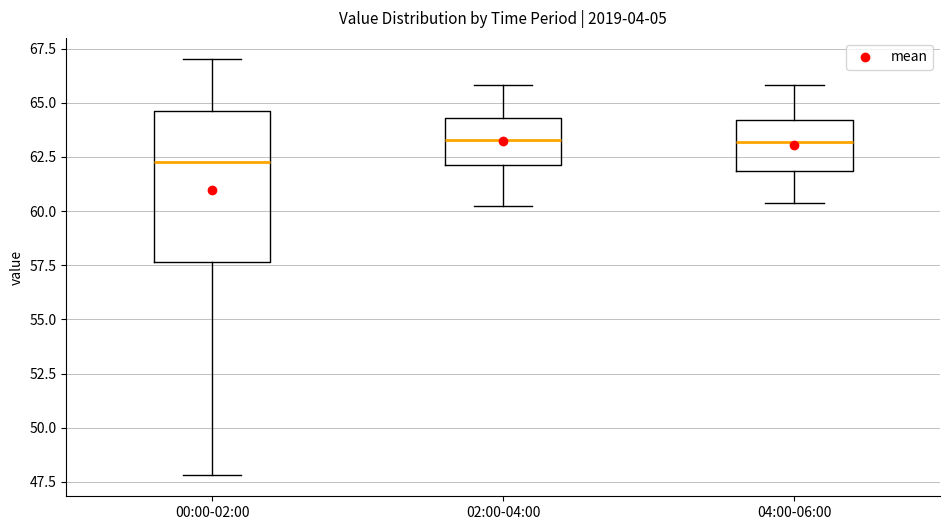

Reading left to right, transcribe this box plot: for each box, give where its median line is, the range the box spans, and where its two whiskers end, as read against the y-axis. The values are not printed on the chart, so give them approximately, as read against the axis.

00:00-02:00: median 62.5, box 57.5 to 64.5, whiskers 48.0 to 67.0
02:00-04:00: median 63.5, box 62.0 to 64.5, whiskers 60.0 to 66.0
04:00-06:00: median 63.0, box 62.0 to 64.0, whiskers 60.5 to 66.0